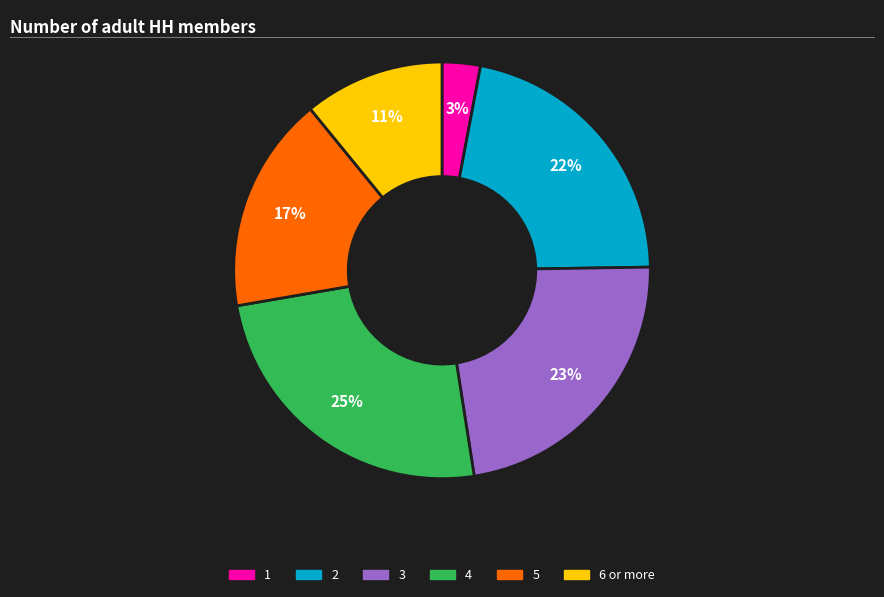

Do 4 and 6 or more together represent more than half of the pie?

No